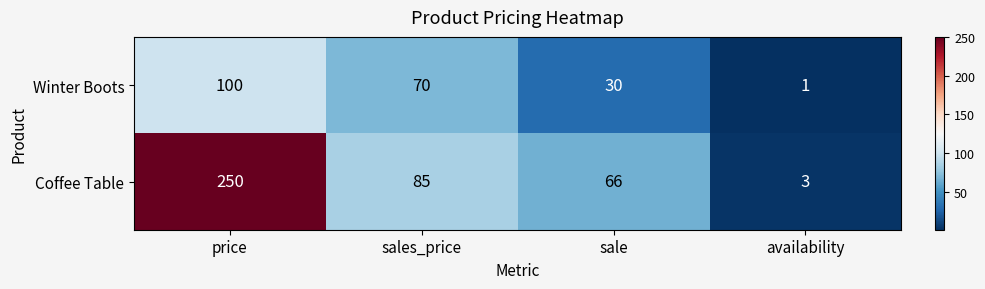

Reading left to right, extract all data points from this chart.

Winter Boots: 100	70	30	1
Coffee Table: 250	85	66	3